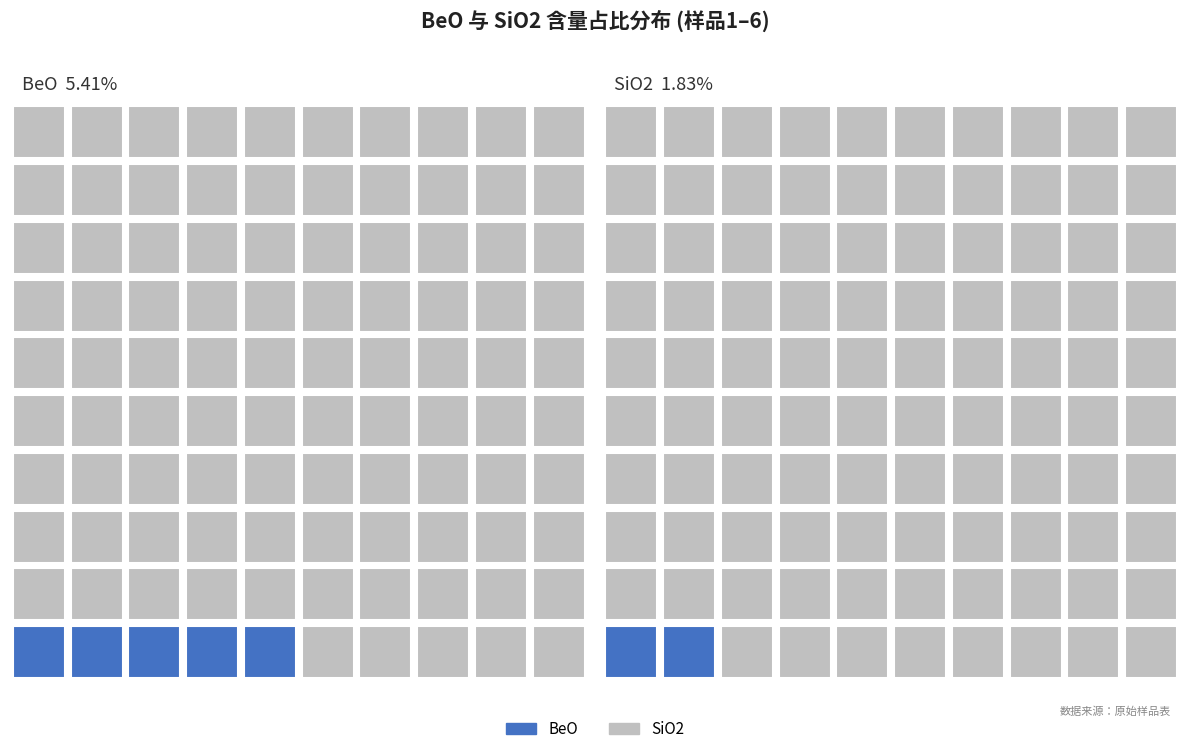

Are the bars grouped side by side (vs. stacked)?

Yes